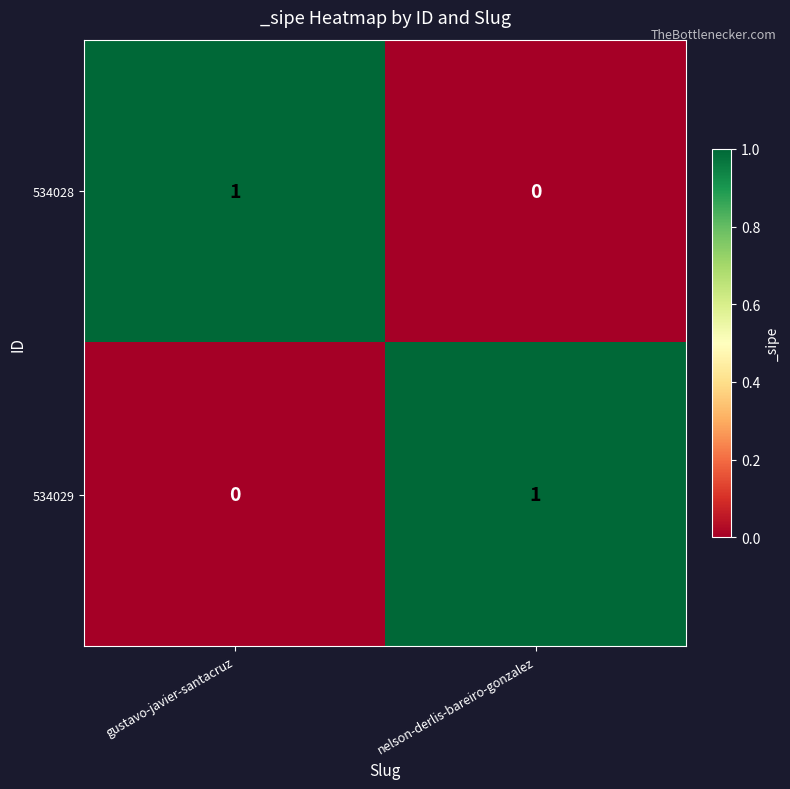

Is the value of 534028 at nelson-derlis-bareiro-gonzalez greater than the value of 534029 at nelson-derlis-bareiro-gonzalez?

No